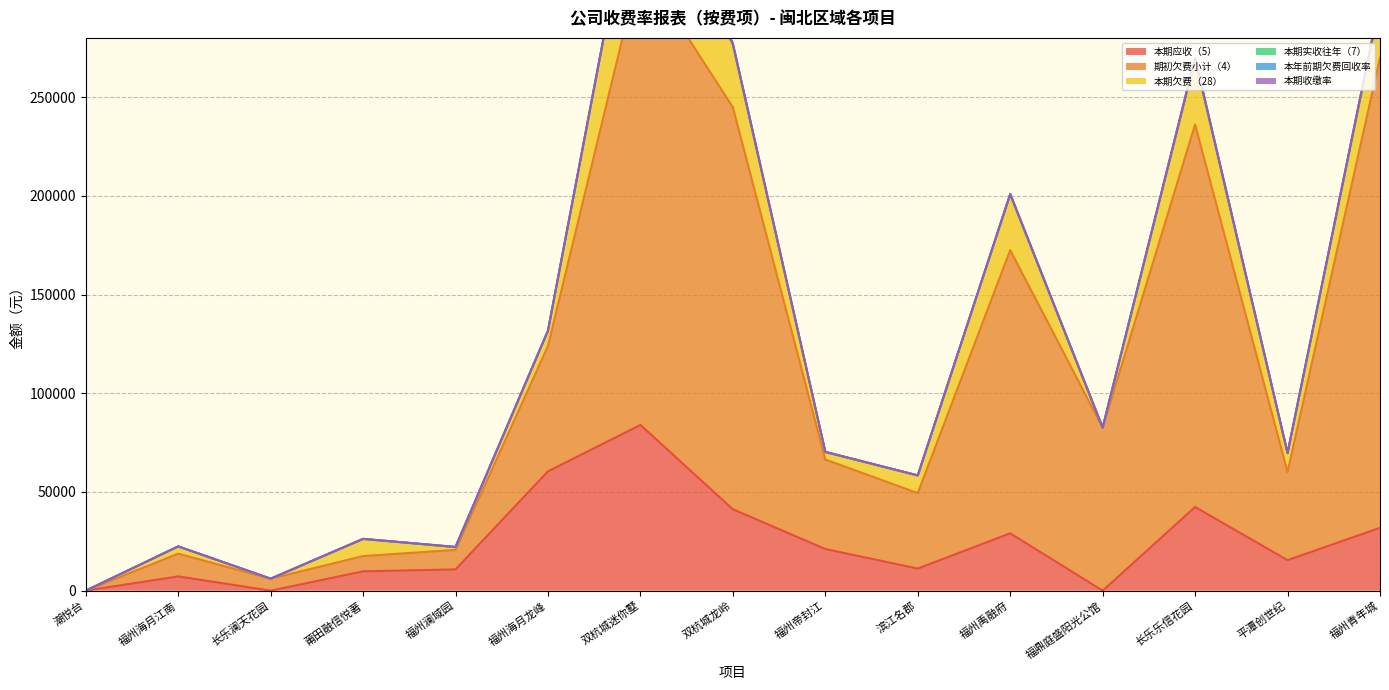

At which label does 本期收缴率 first exceed 24?

福州海月江南